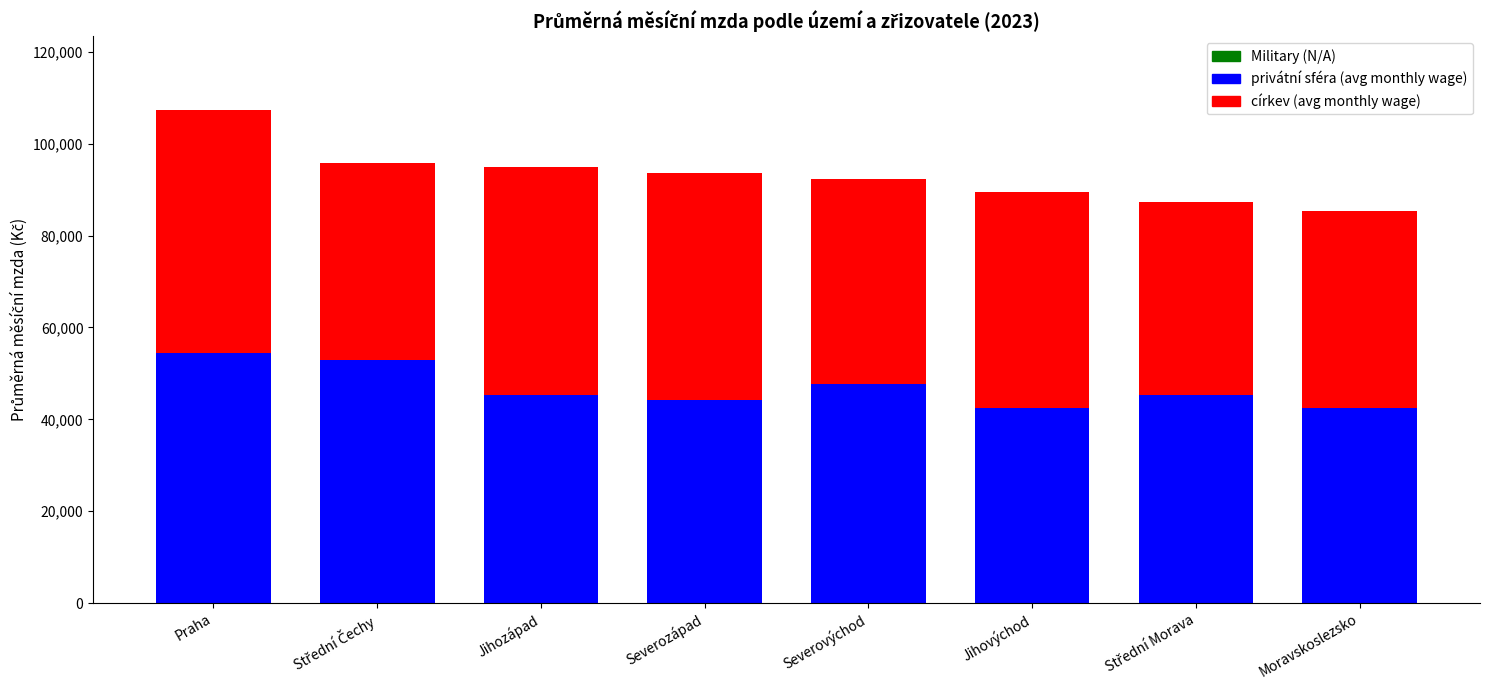

The privátní sféra (avg monthly wage) series shows 69887.8 at Severovýchod. True or false?

False